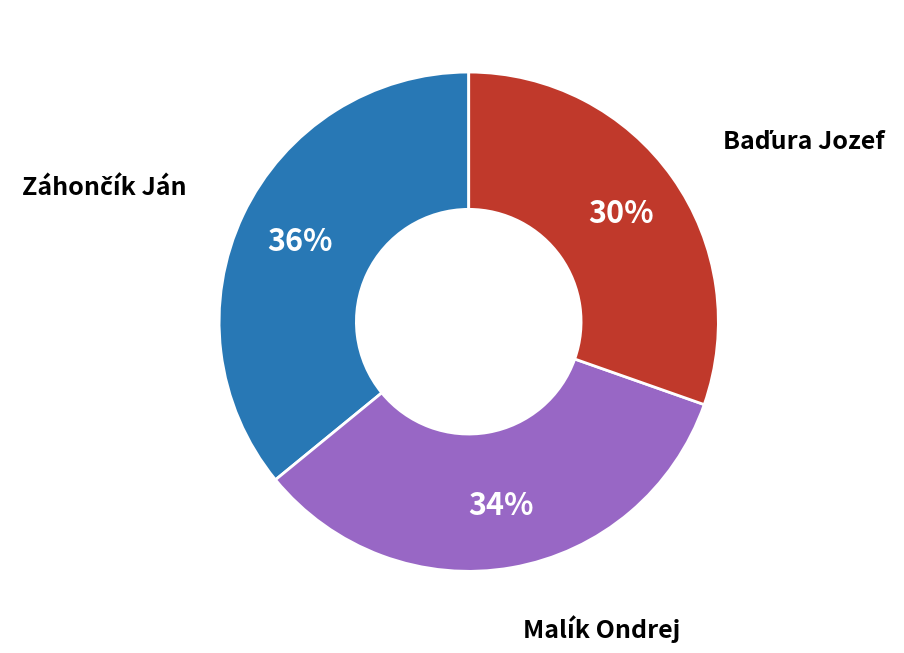

To the nearest percent, what is the difference between the largest and smallest slice percentages?

6%